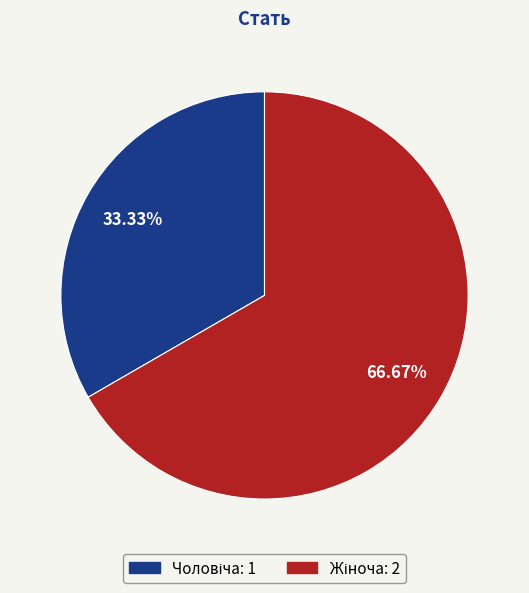

Is there a majority slice in this chart?

Yes